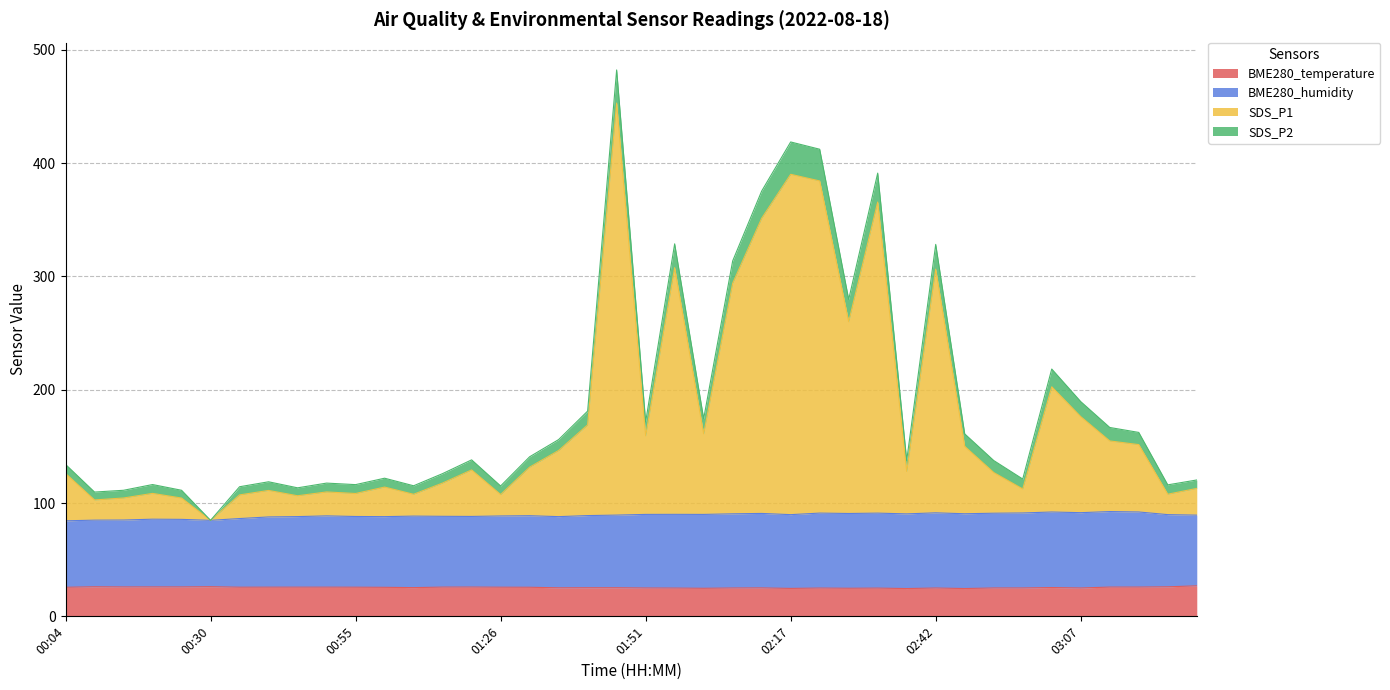

What are all the series names shown in the legend?

BME280_temperature, BME280_humidity, SDS_P1, SDS_P2